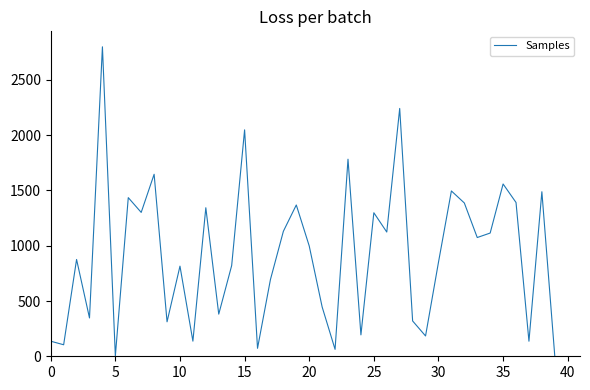

What is the maximum value shown in the chart?

2800.0